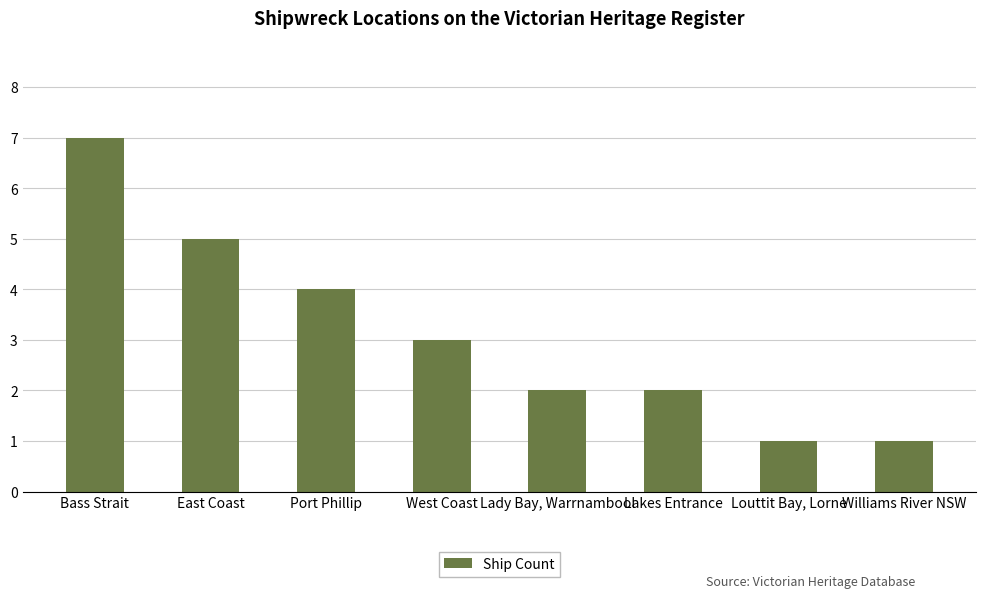

What is the change in value from Lady Bay, Warrnambool to Louttit Bay, Lorne?

-1